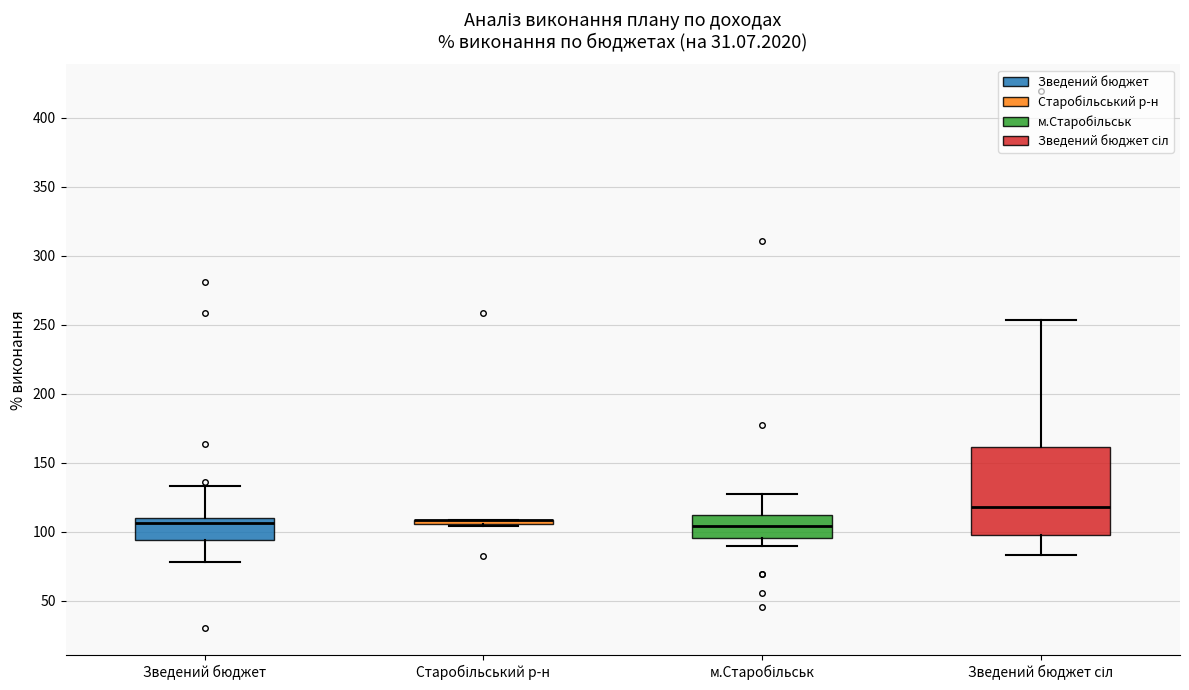

Where is the lower edge of the box for Старобільський р-н on the y-axis? The values are not printed on the chart, so give them approximately, as read against the axis.

105